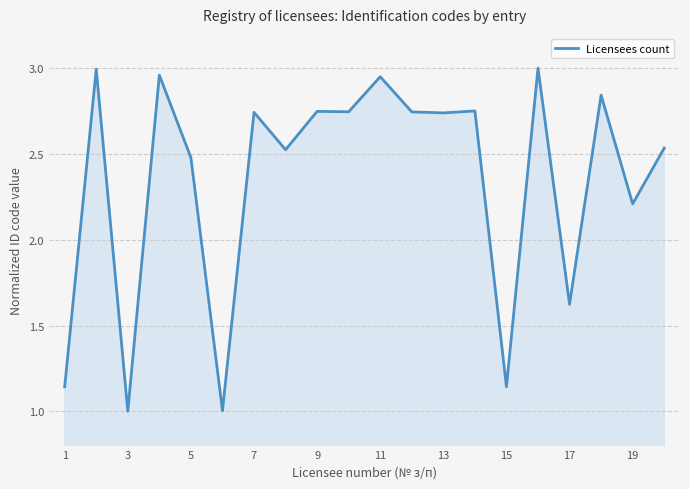

How many lines are shown in the chart?

1